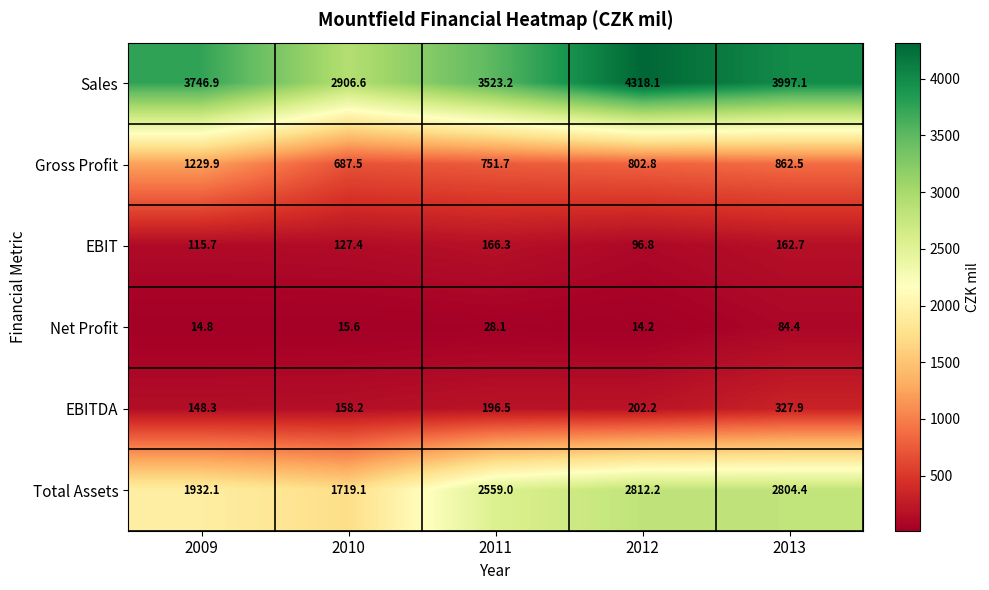

At which category is the sum across all series the highest?

2012